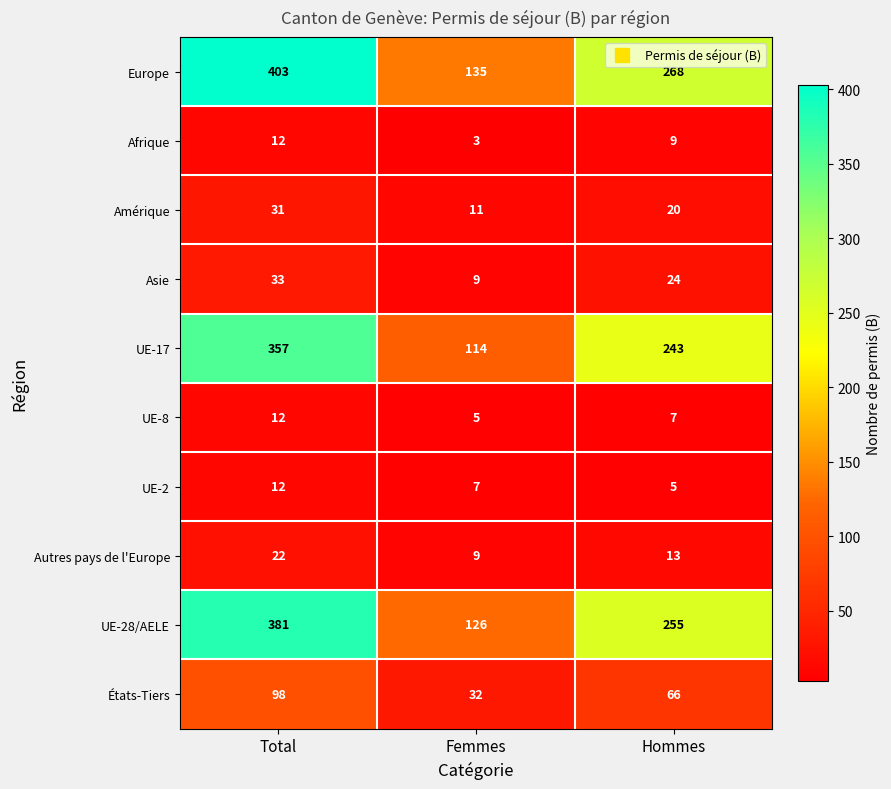

Which series has the largest total across all categories?

Europe